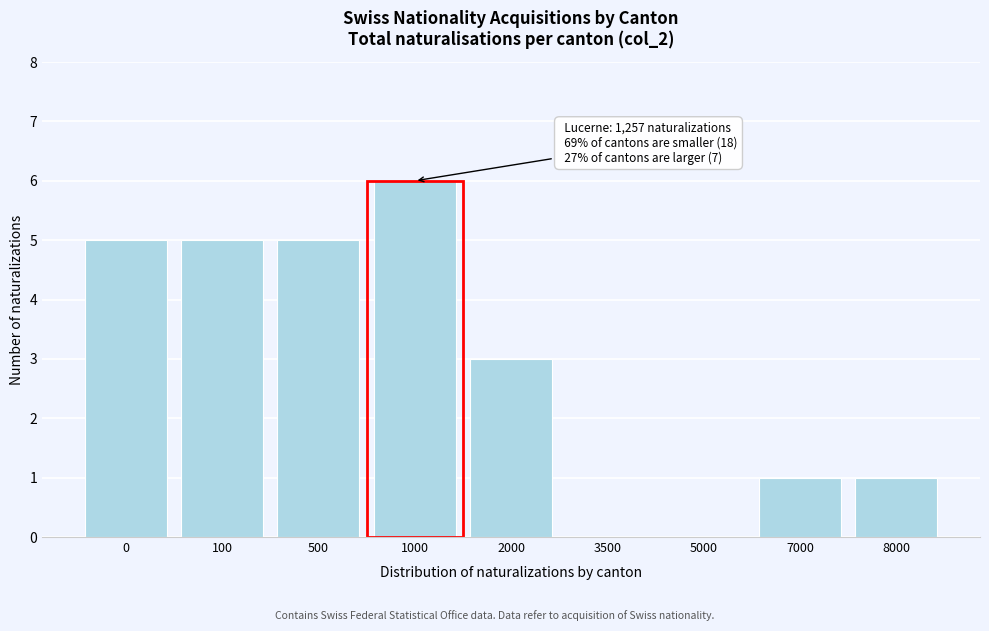

Reading left to right, what are all the values shown in this chart?

0=5	100=5	500=5	1000=6	2000=3	3500=0	5000=0	7000=1	8000=1